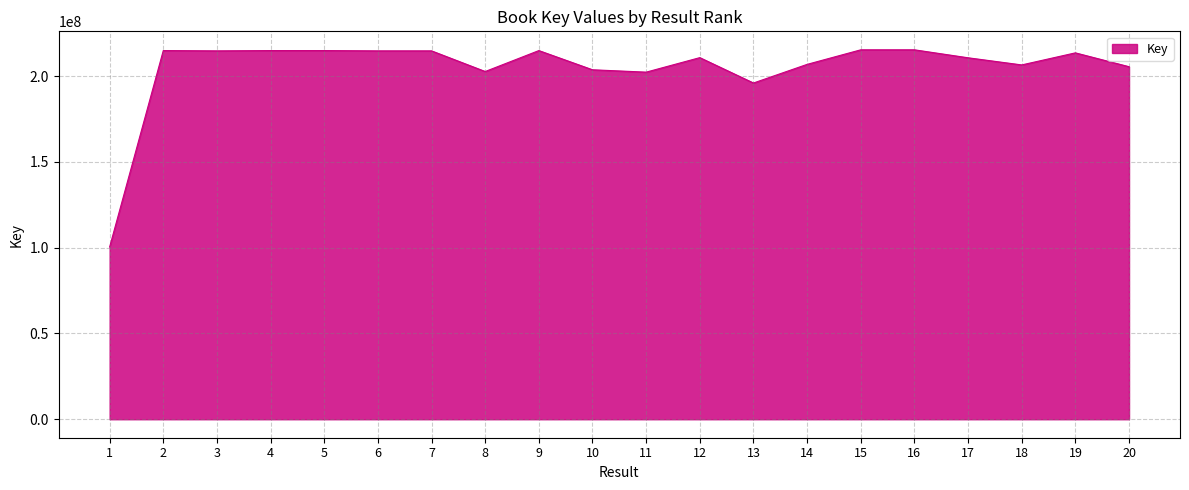

Approximately how many times larger is the value at 12 compared to 18?

1.0